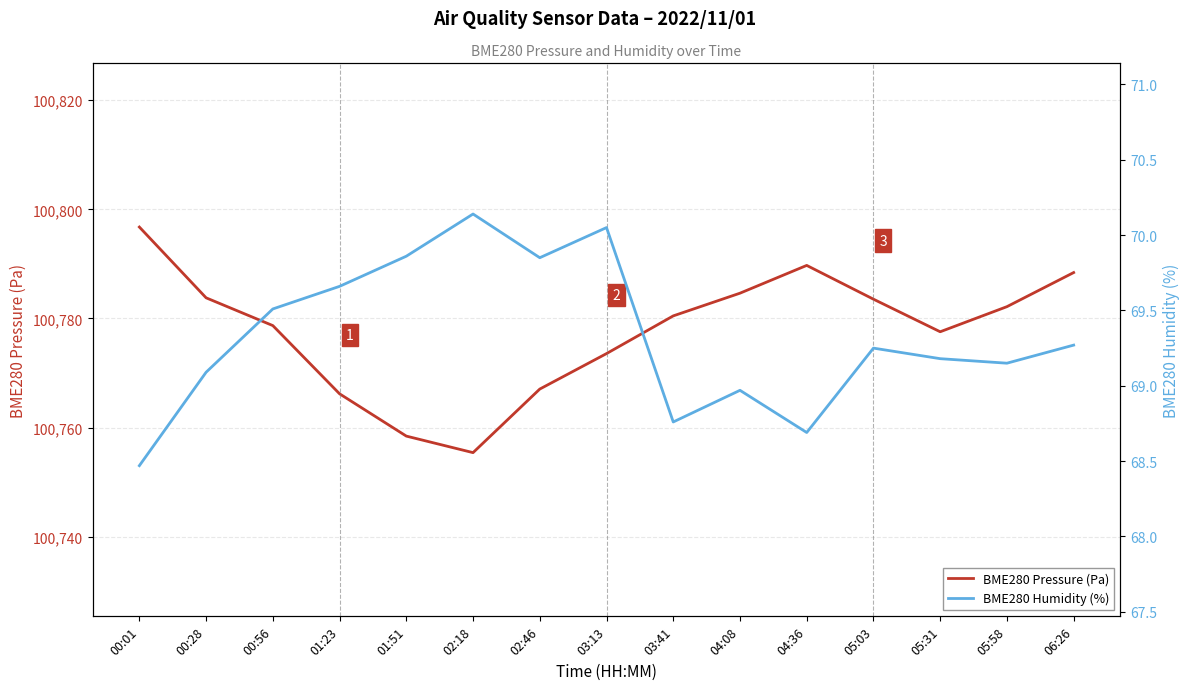

In BME280 Pressure (Pa), how many points are lower than both neighbors (excluding endpoints)?

2